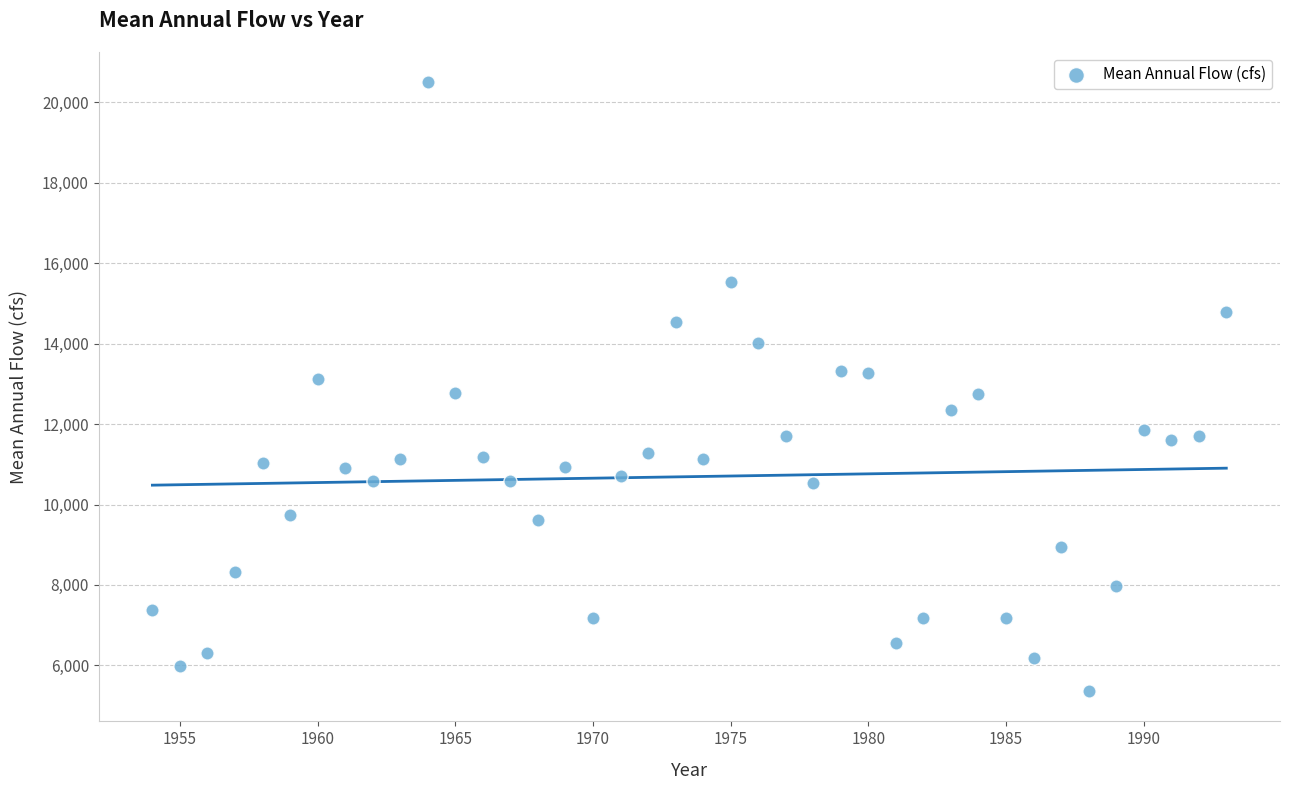

What is the range of Y values (max minus min)?

15133.0